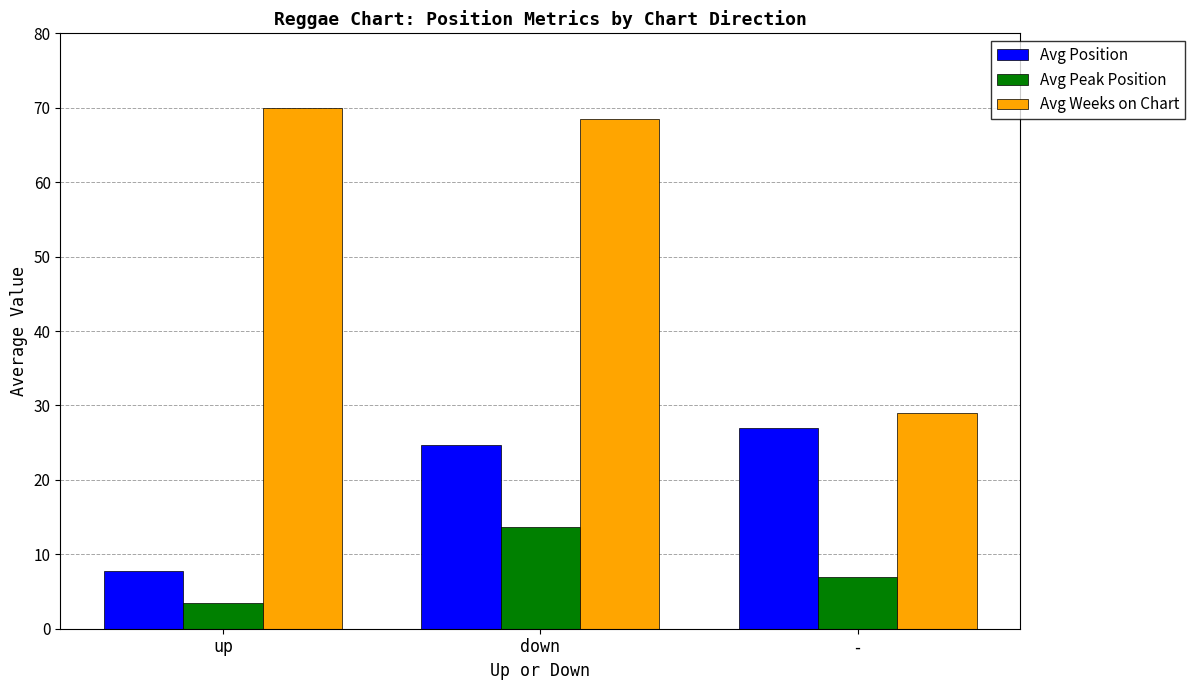

What is the difference between the maximum and minimum values in the Avg Weeks on Chart series?

41.0